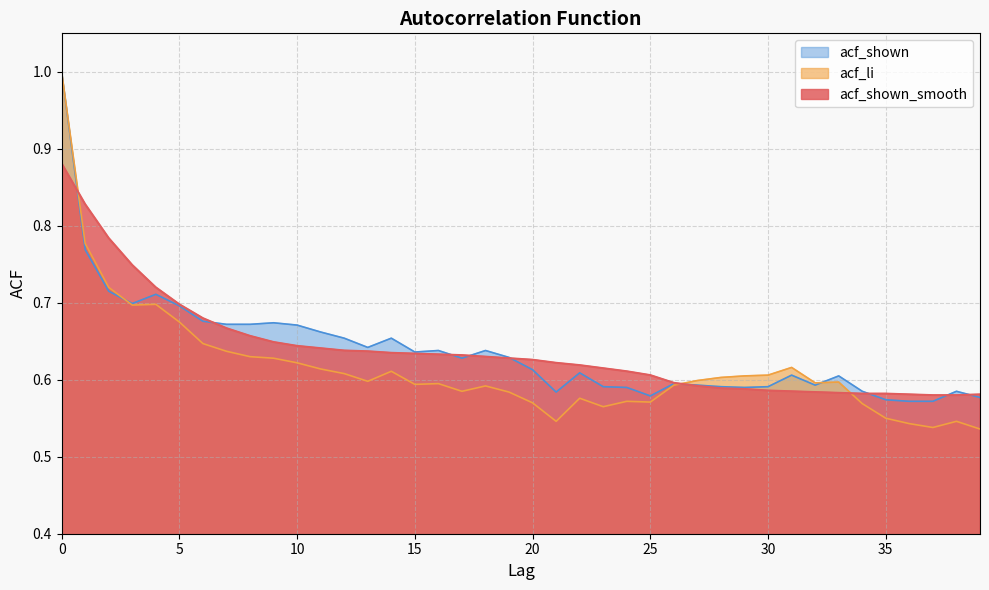

Is it true that acf_shown equals 0.6 at 18?

True